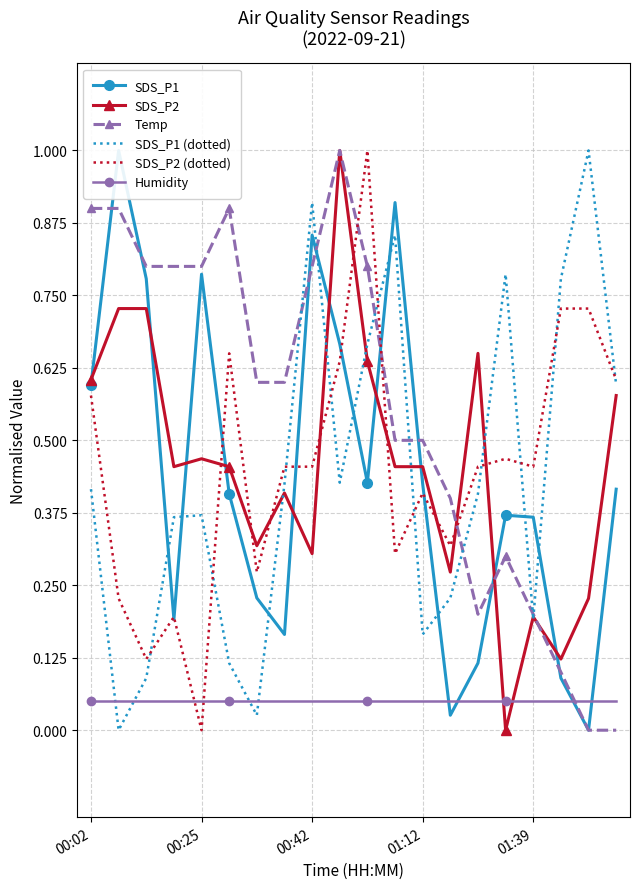

Which category has the lowest value in the SDS_P2 (dotted) series?

00:25